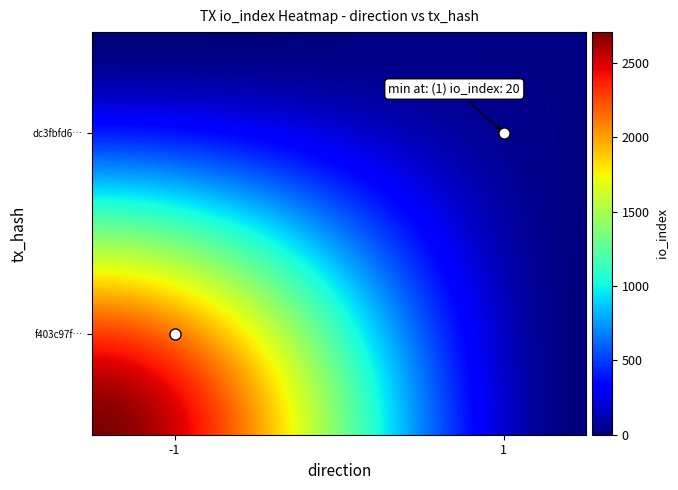

Rank the series by their maximum value, from highest to lowest.

f403c97f14a509d34d1337a56e54c800e714596, dc3fbfd6c560ad7d9c406e4d0f8e7a4e32d6a42